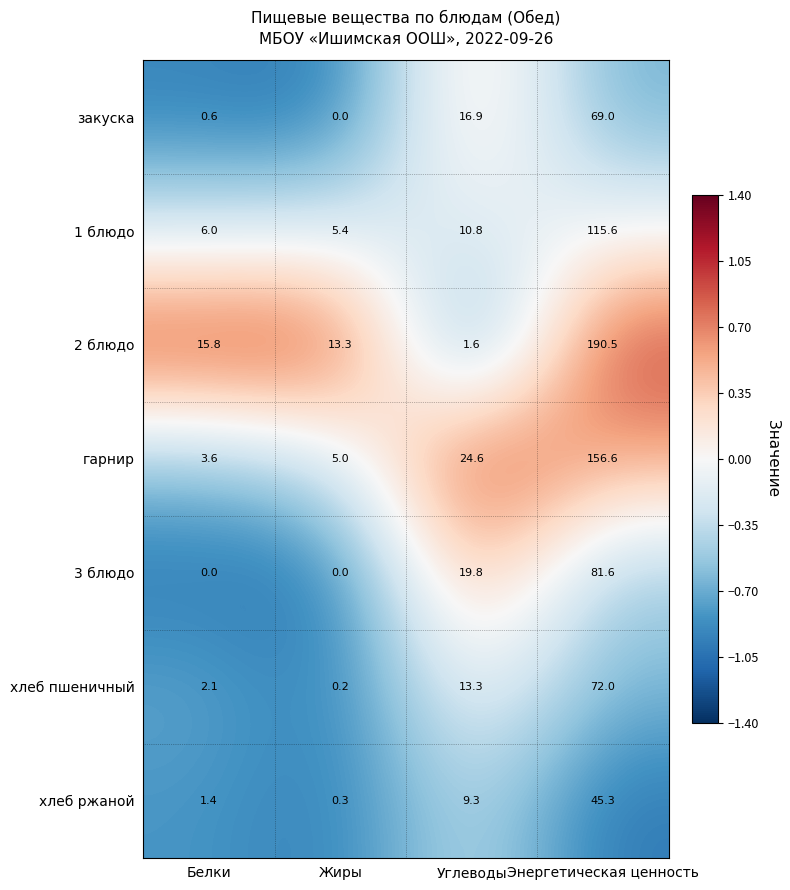

The 1 блюдо series shows 5.4 at Жиры. True or false?

True